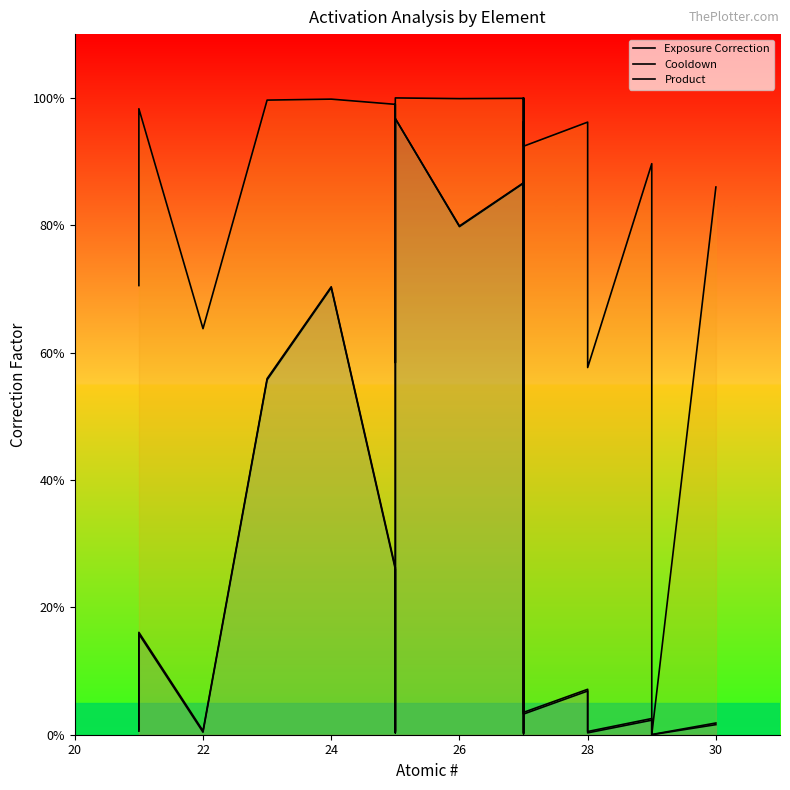

How many interior local valleys does the Cooldown series have?

7